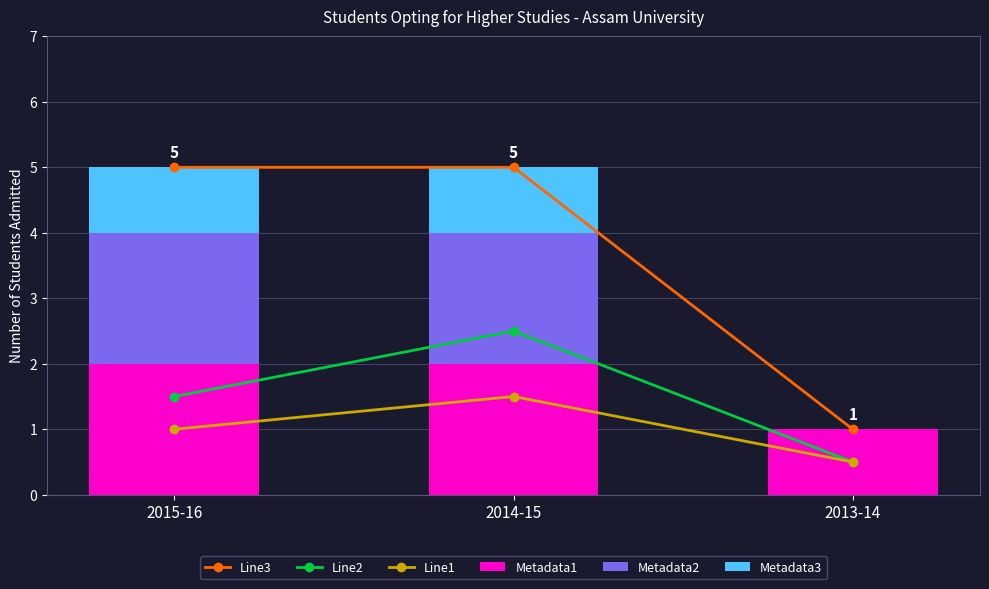

At how many categories does at least one series exceed 0?

3